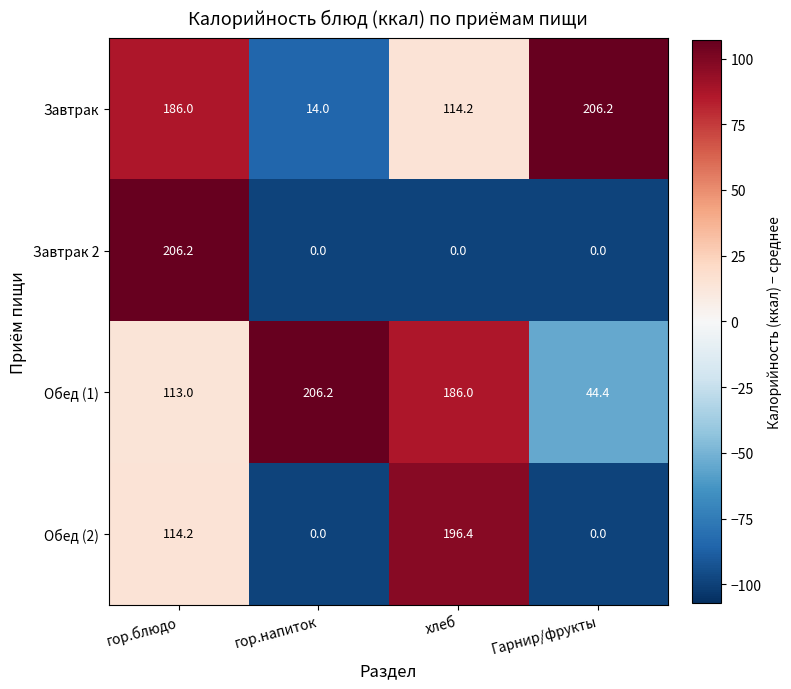

Rank the series at гор.блюдо from highest to lowest value.

Завтрак 2, Завтрак, Обед (2), Обед (1)